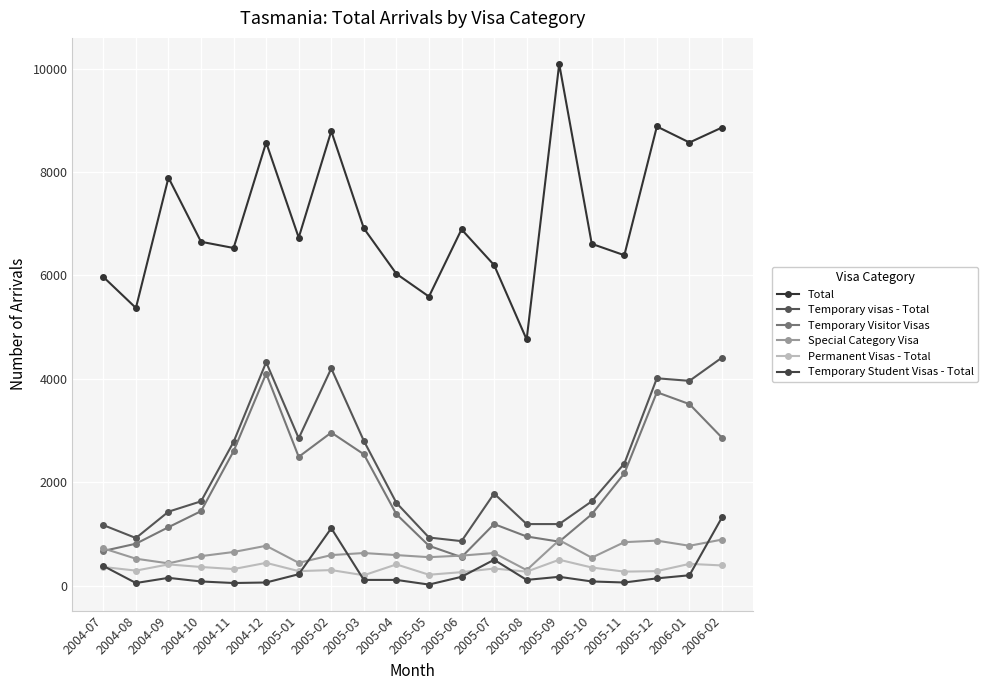

True or false: Temporary Visitor Visas has more than 0 points higher than both neighbors.

True